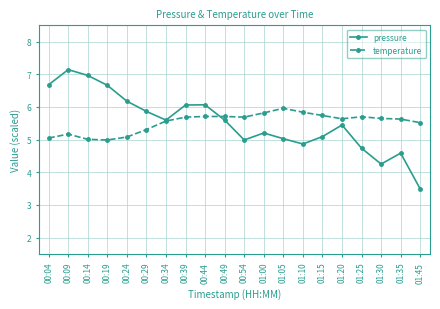

What is the sum of all temperature values?

110.5